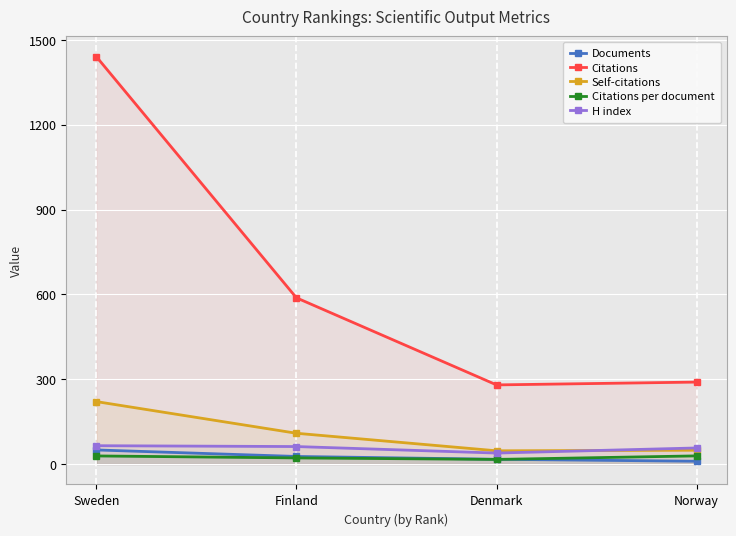

How many lines are shown in the chart?

5